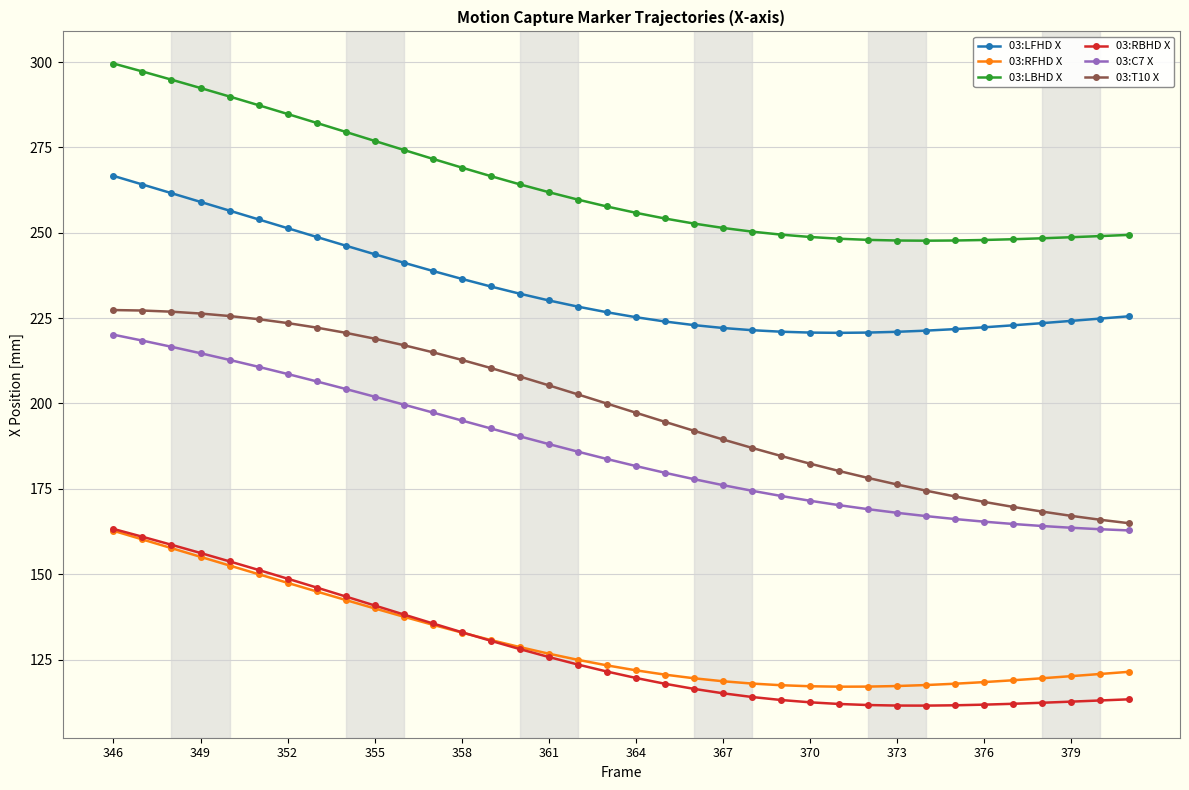

Which series has the largest range (max minus min)?

03:T10 X